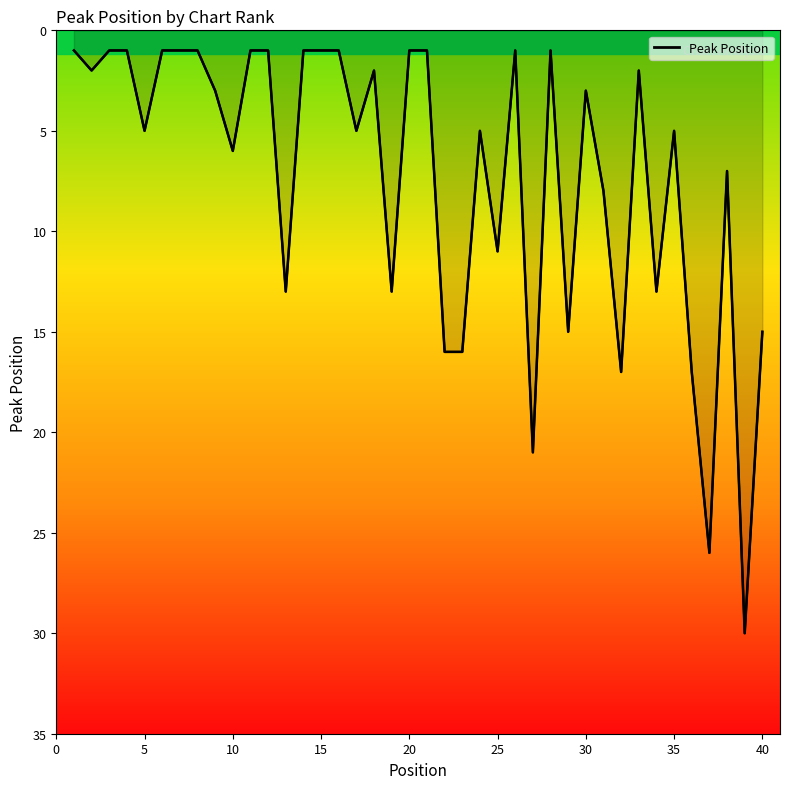

What is the difference between the maximum and minimum values?

29